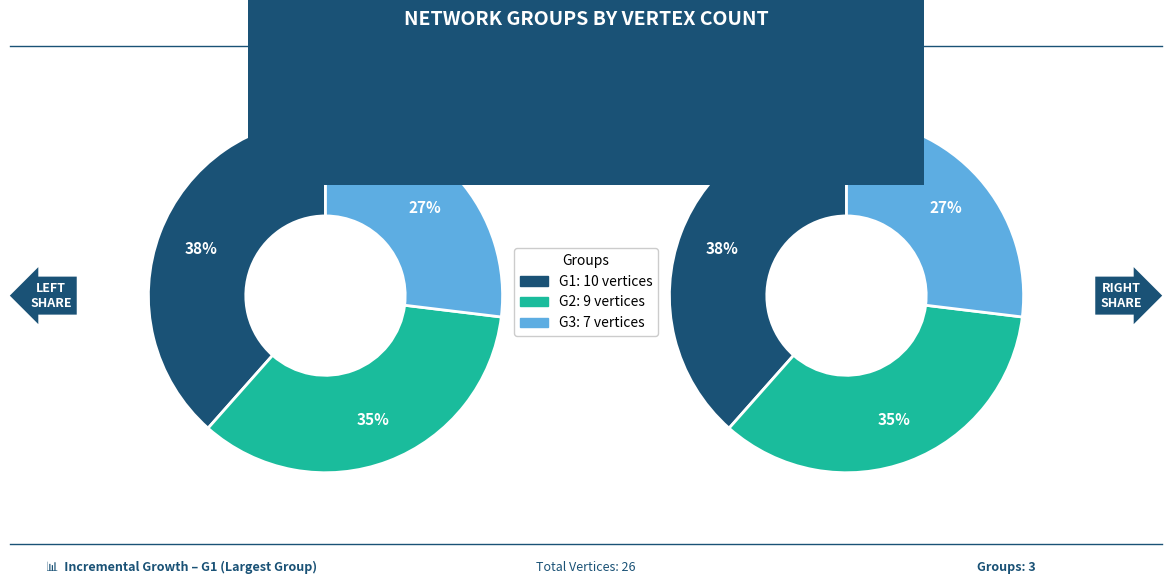

How many segments does this pie chart have?

3